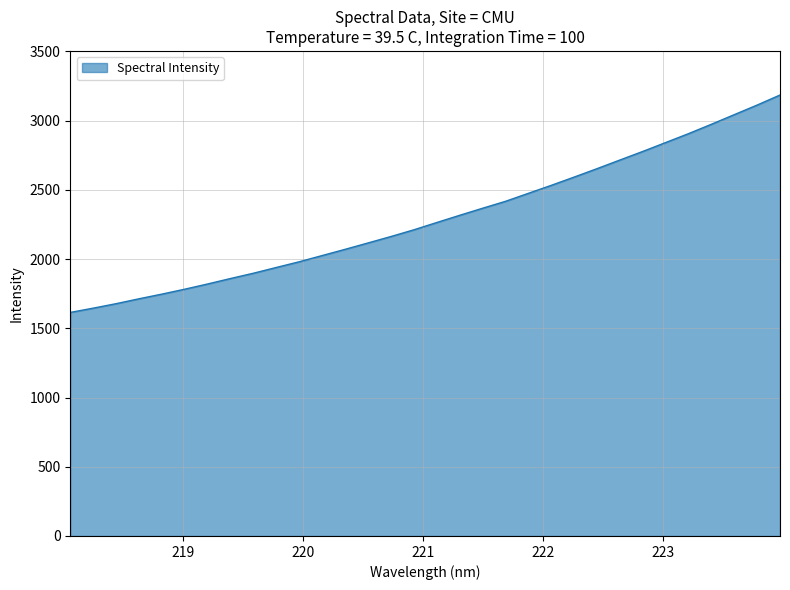

What is the difference between the maximum and minimum values?

1569.9